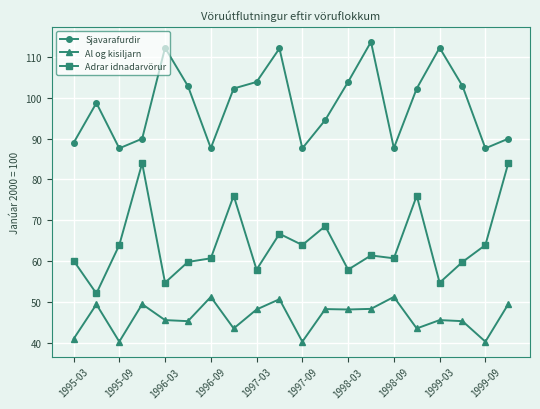

True or false: Adrar idnadarvörur and Al og kisiljarn intersect in this chart.

False